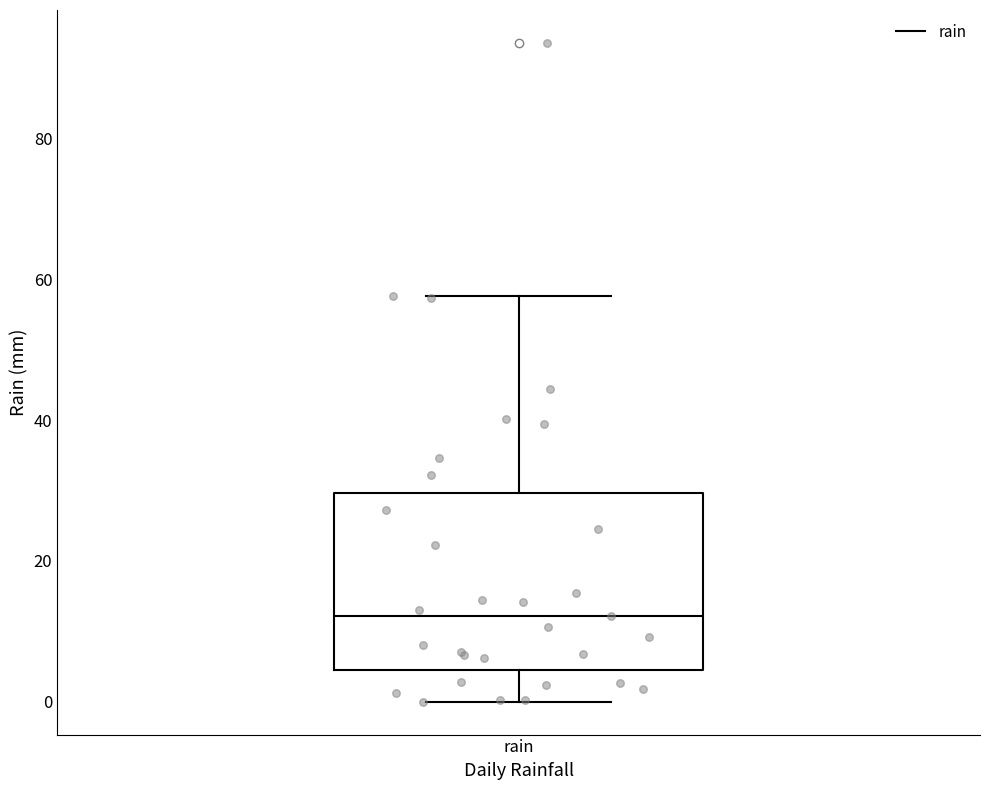

Where does the median line of the box for rain sit on the y-axis? The values are not printed on the chart, so give them approximately, as read against the axis.

12